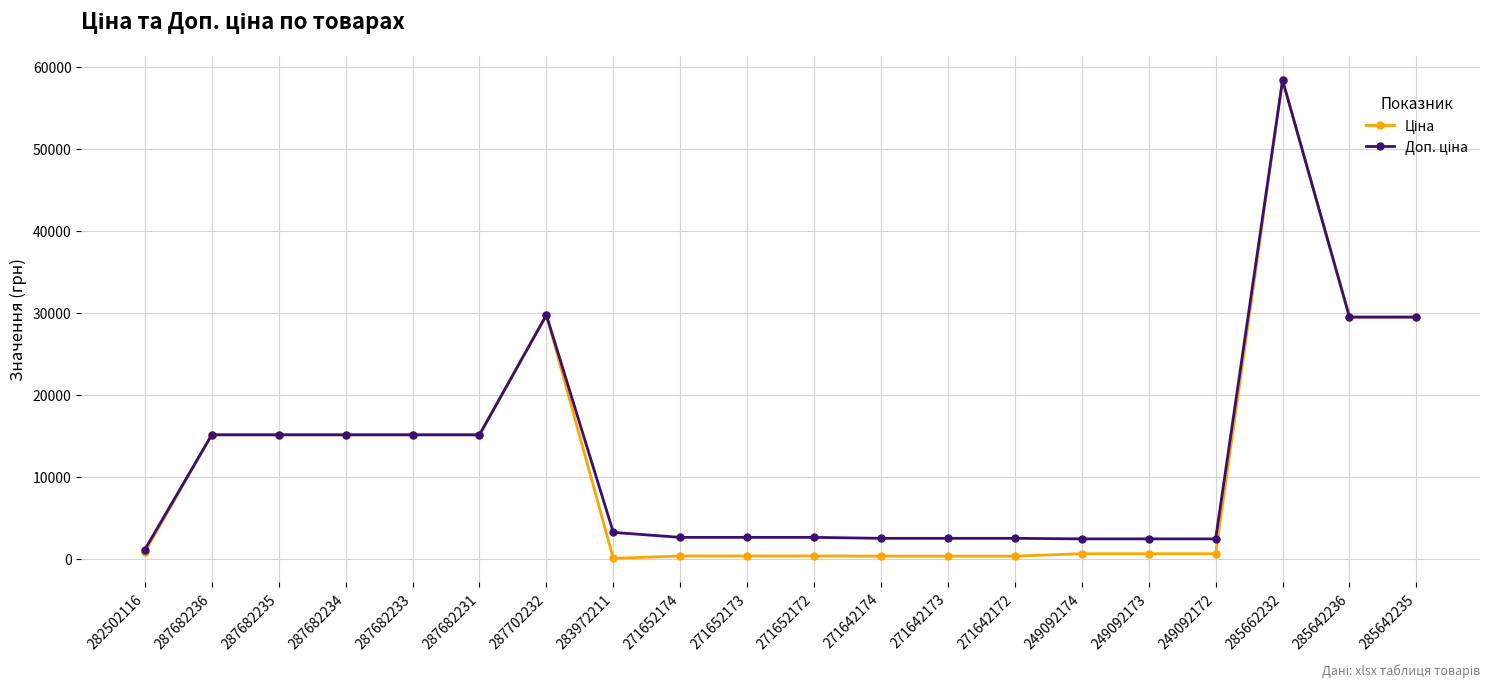

Which category has the highest value across all series?

285662232